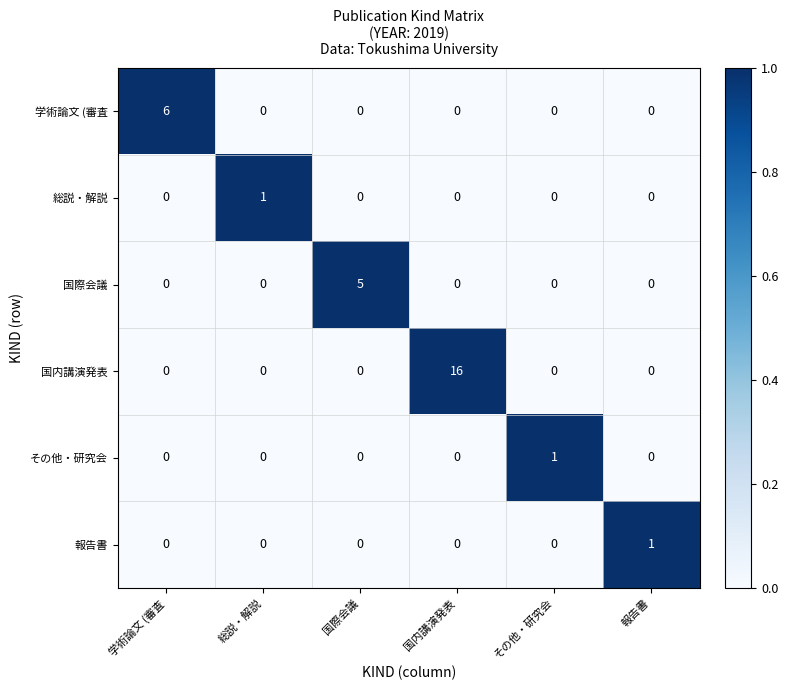

Which label corresponds to the largest value in the chart?

国内講演発表